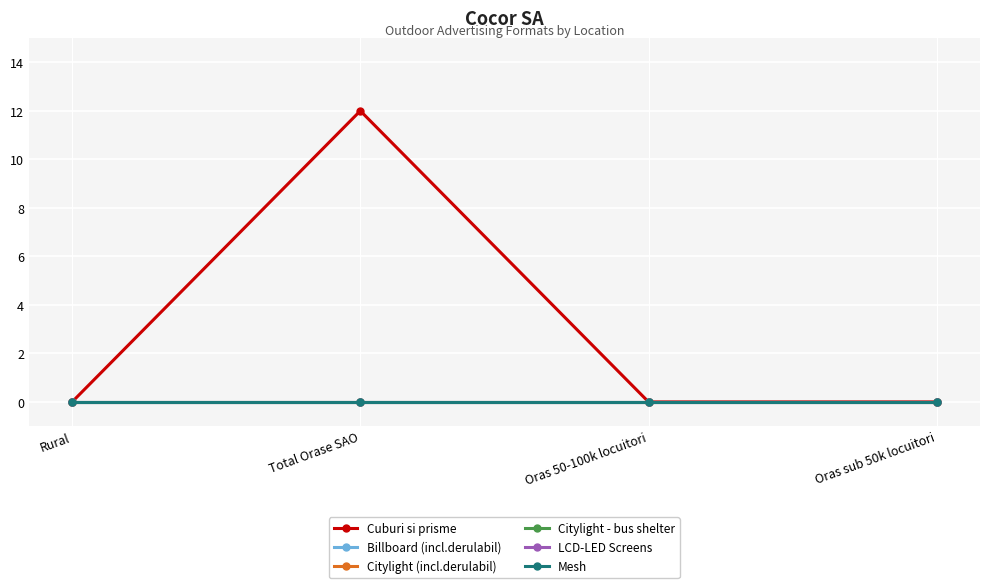

Rank the series at Oras sub 50k locuitori from highest to lowest value.

Cuburi si prisme, Billboard (incl.derulabil), Citylight (incl.derulabil), Citylight - bus shelter, LCD-LED Screens, Mesh